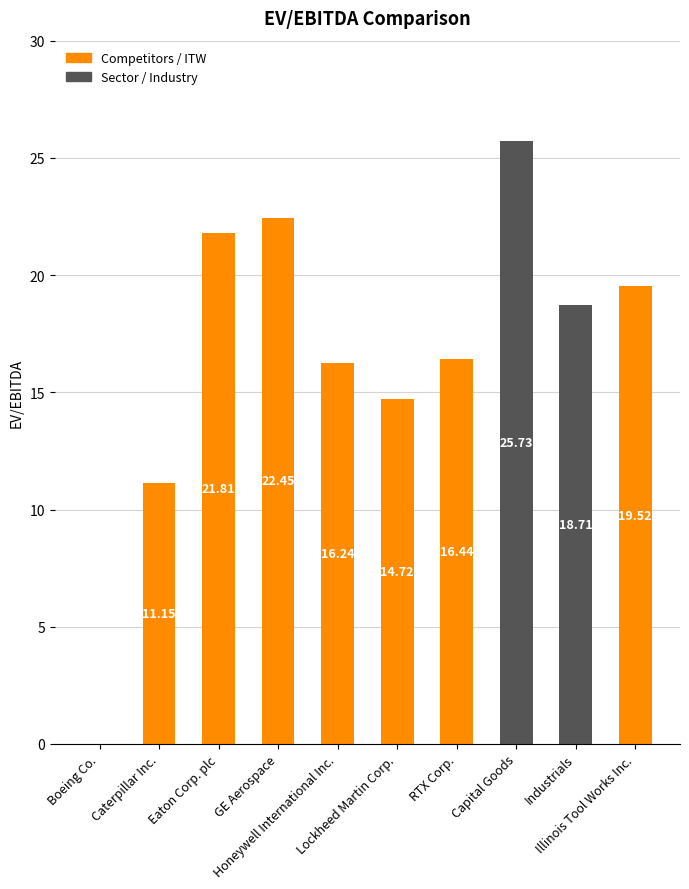

What is the greatest value displayed?

25.7